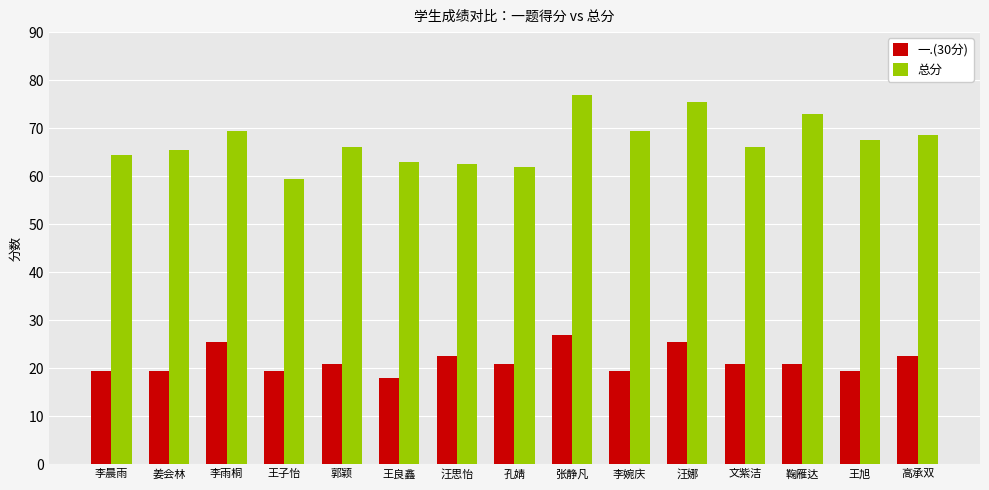

What position from the left is 李雨桐?

3